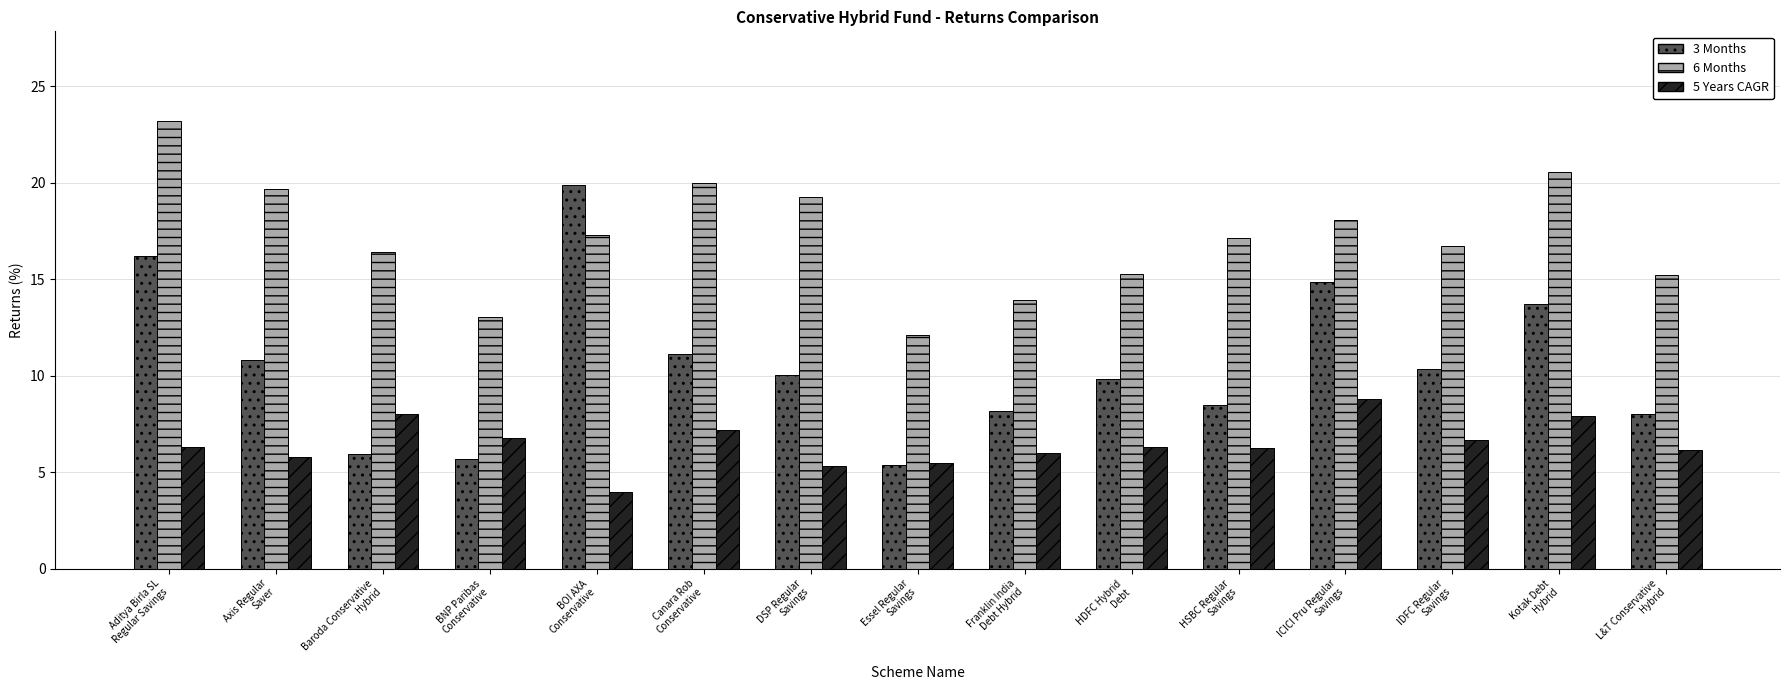

List the series in order of their overall mean, lowest first.

5 Years CAGR, 3 Months, 6 Months